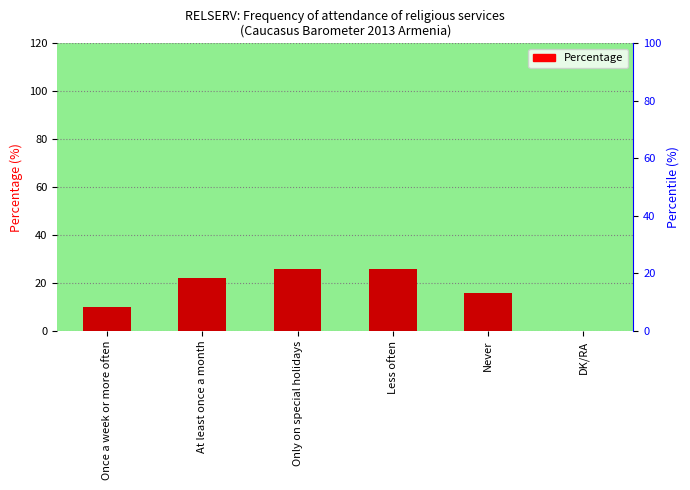

What is the sum of all values?

100